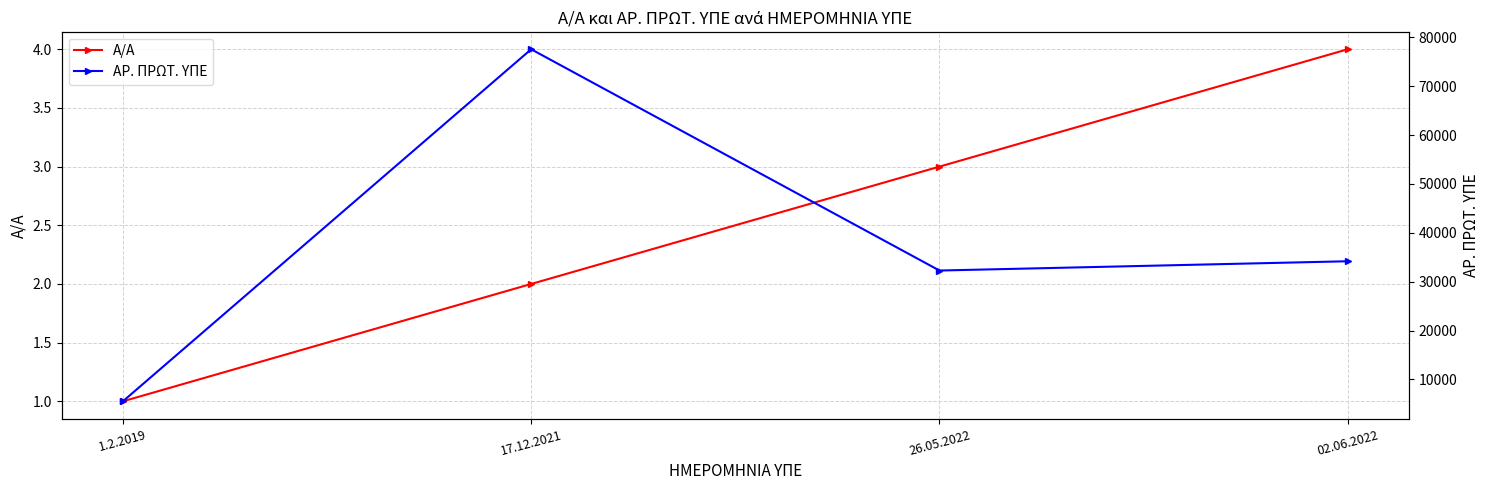

What are all the series names shown in the legend?

Α/Α, ΑΡ. ΠΡΩΤ. ΥΠΕ